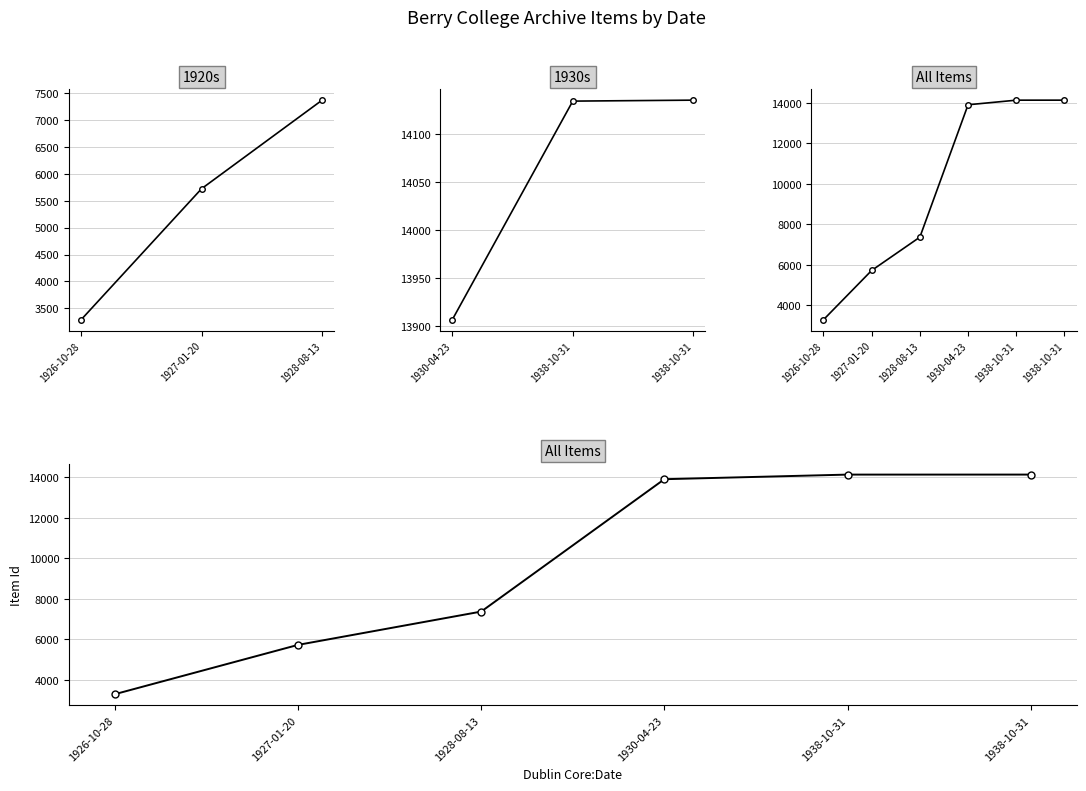

How many data points in 1920s are above 5724?

1